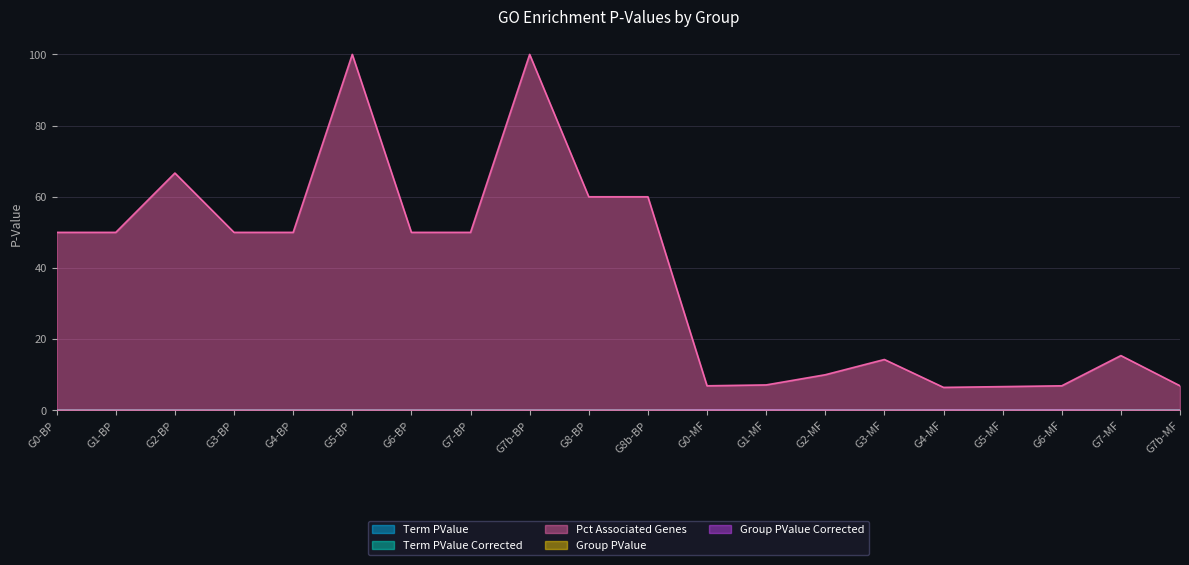

Which series changed the most between G1-BP and G1-MF?

Pct Associated Genes